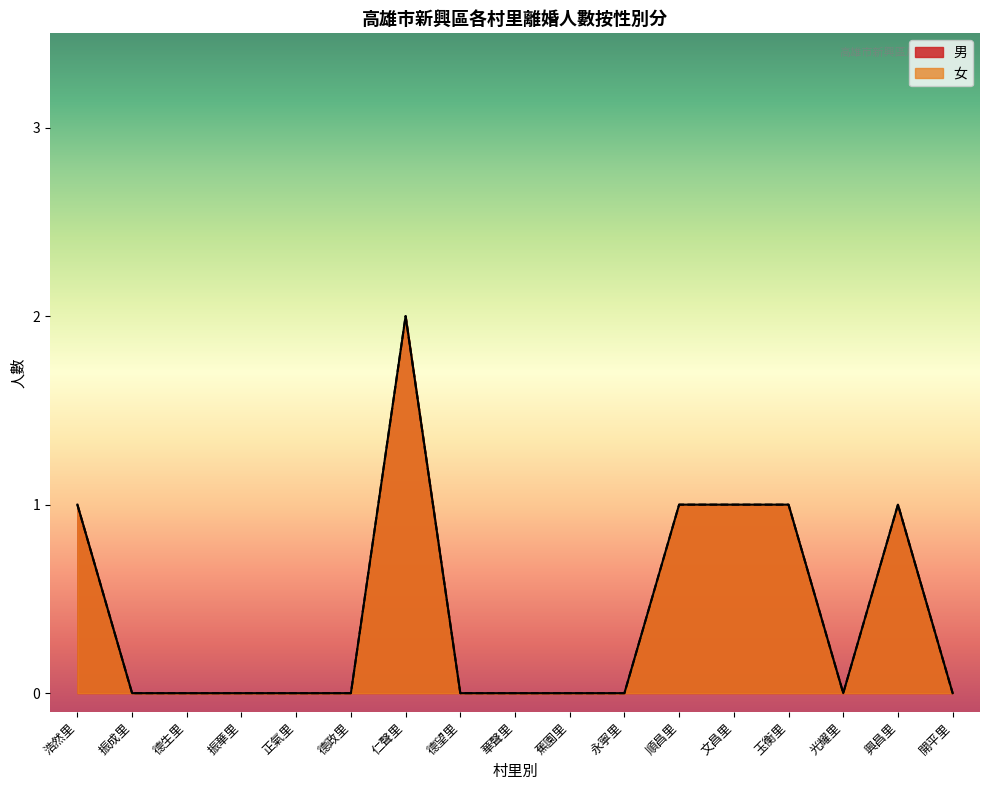

What are all the series names shown in the legend?

男, 女